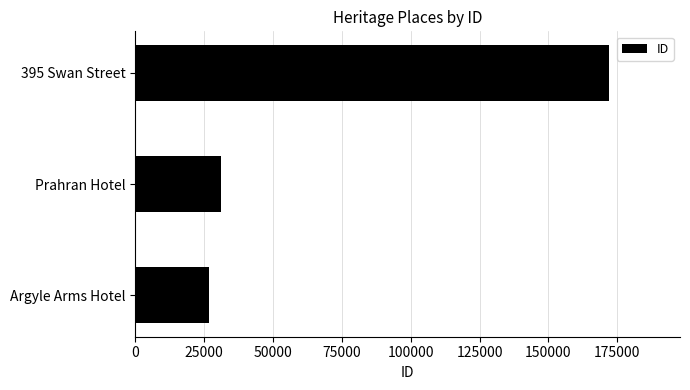

How many bars are there in total?

3